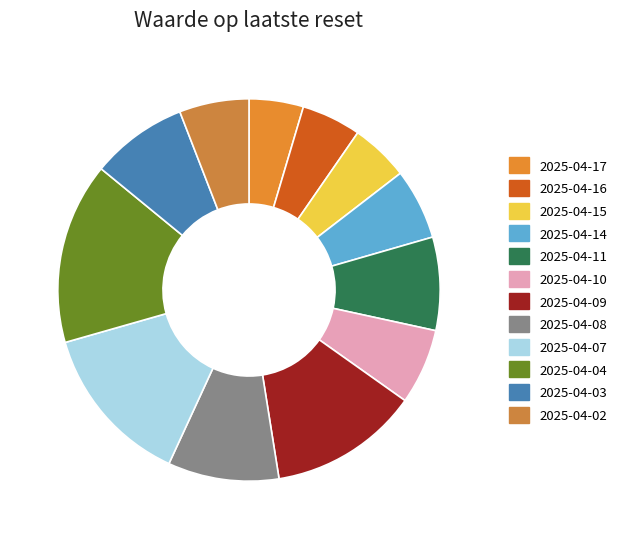

What is the change in value from 2025-04-14 to 2025-04-07?

+72.5